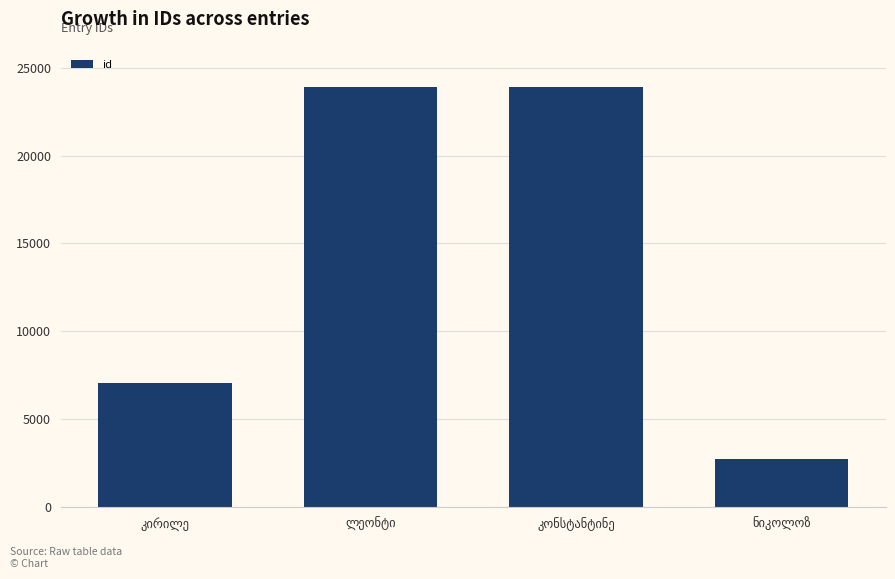

What is the difference between the maximum and second lowest values?

16853